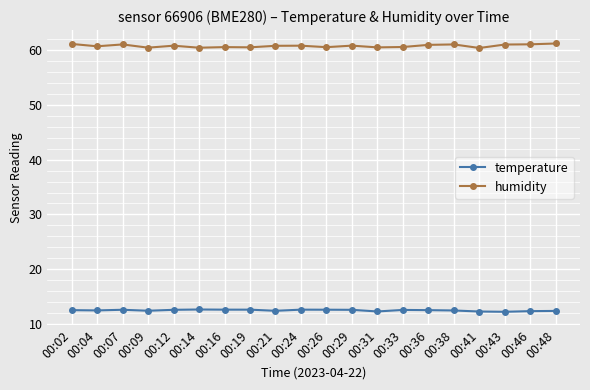

List the series in order of their overall mean, highest first.

humidity, temperature